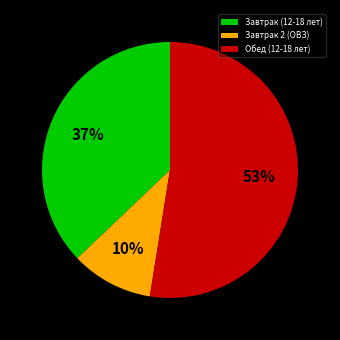

True or false: Завтрак 2 (ОВЗ) accounts for 1% of the total.

False